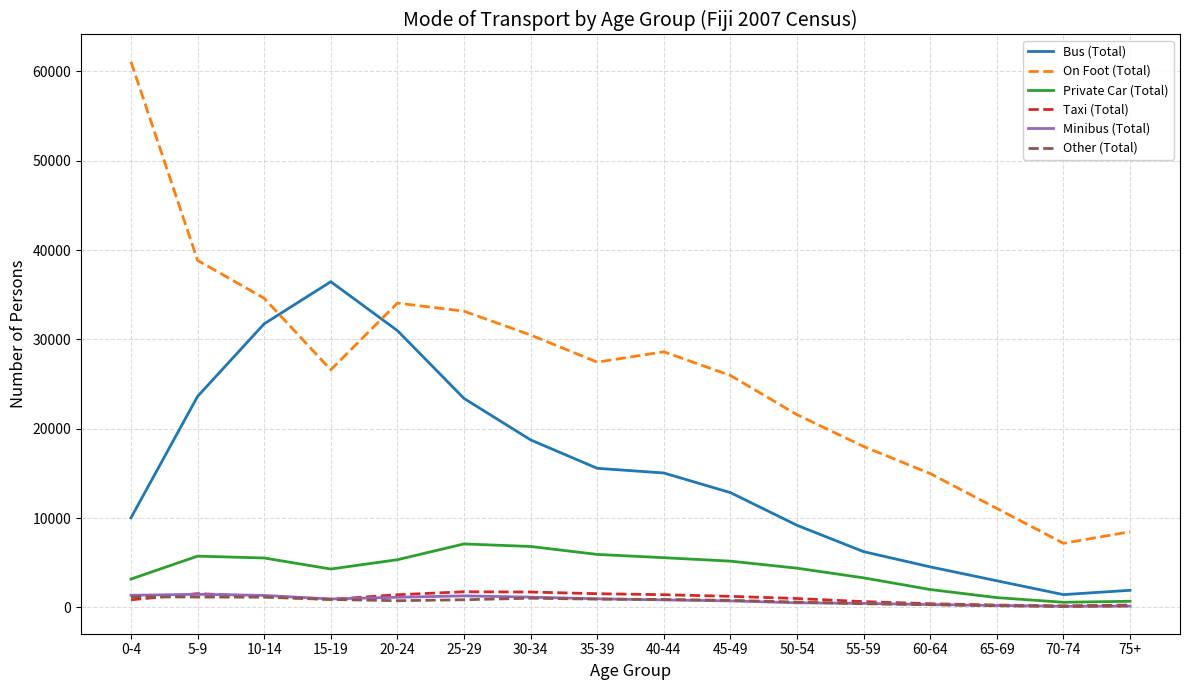

True or false: Private Car (Total) and On Foot (Total) cross at least once.

False